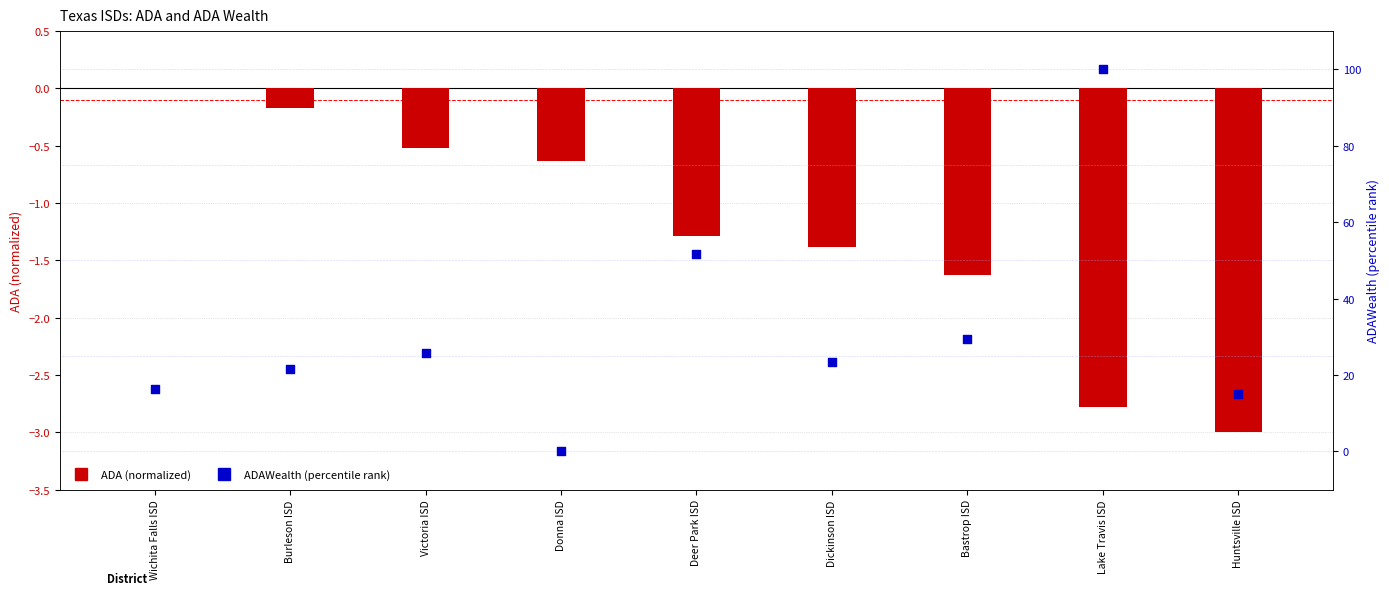

What are all the series names shown in the legend?

ADA (normalized), ADAWealth (percentile)